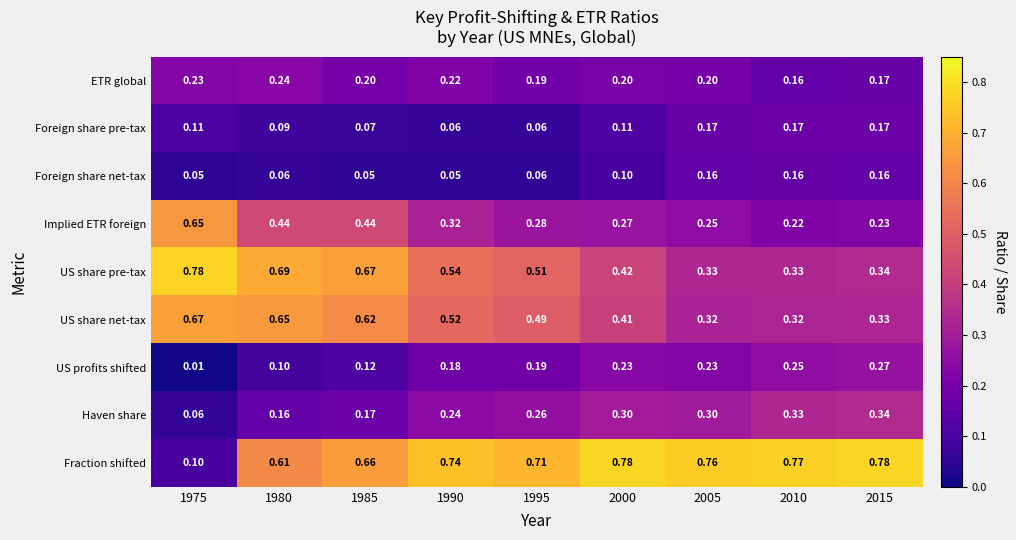

What is the total value across all series at 2010?

2.7